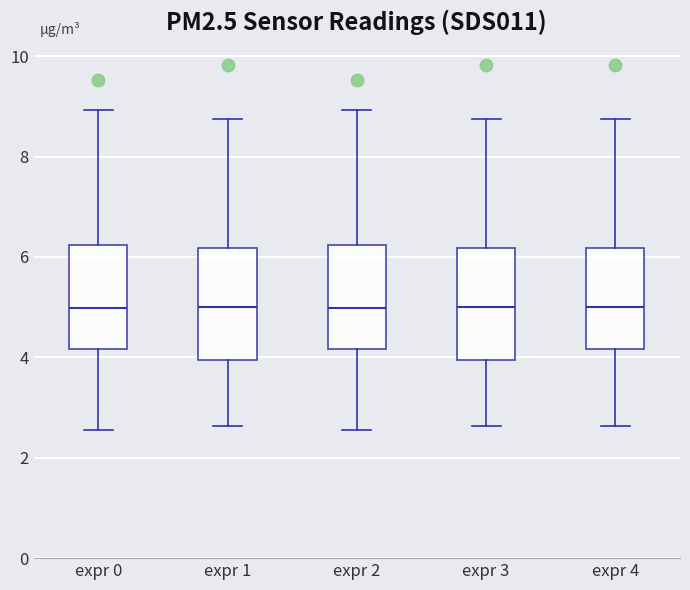

Where is the upper edge of the box for expr 0 on the y-axis? The values are not printed on the chart, so give them approximately, as read against the axis.

6.2